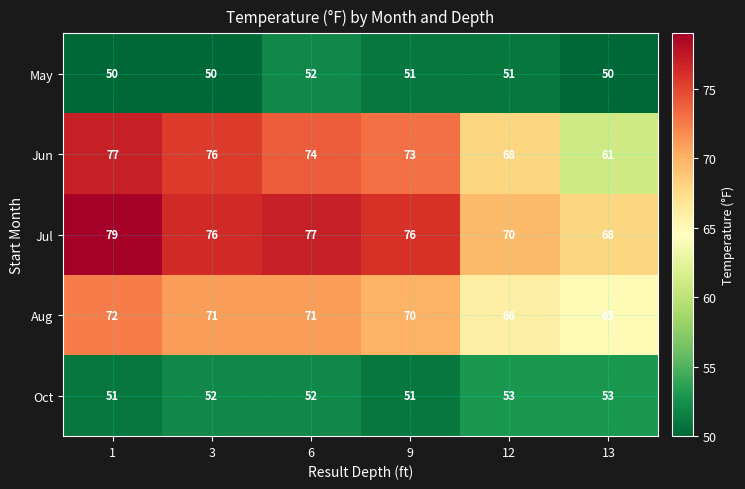

What is the average value of the Oct series?

52